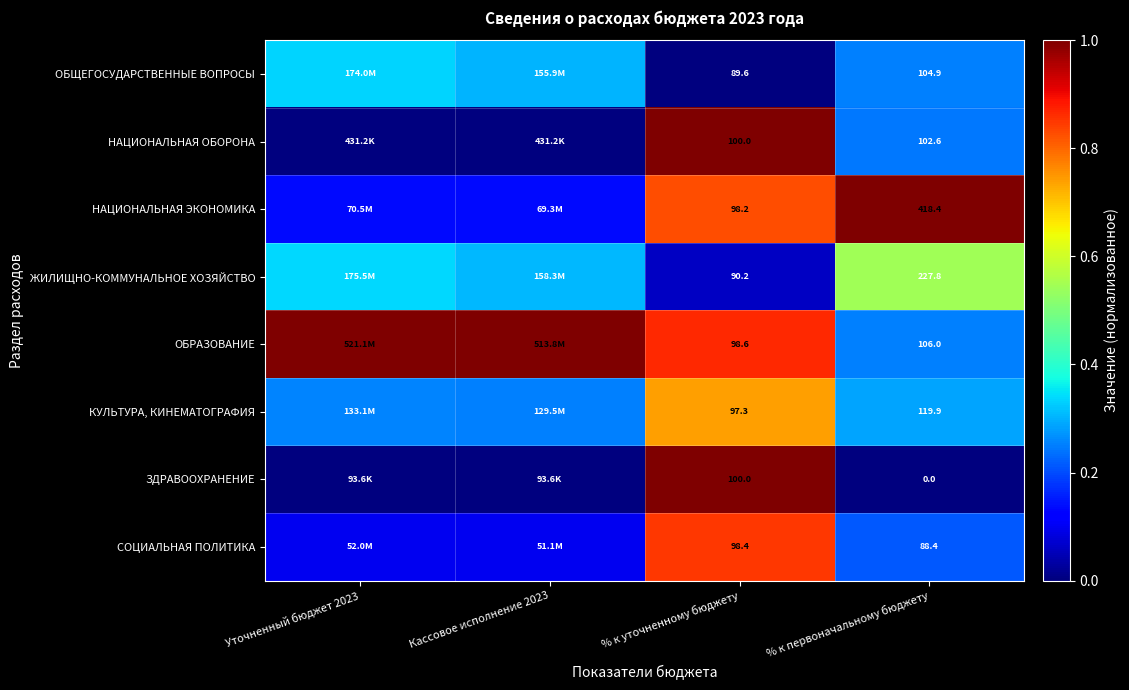

Rank the series at % к первоначальному бюджету from highest to lowest value.

НАЦИОНАЛЬНАЯ ЭКОНОМИКА, ЖИЛИЩНО-КОММУНАЛЬНОЕ ХОЗЯЙСТВО, КУЛЬТУРА, КИНЕМАТОГРАФИЯ, ОБРАЗОВАНИЕ, ОБЩЕГОСУДАРСТВЕННЫЕ ВОПРОСЫ, НАЦИОНАЛЬНАЯ ОБОРОНА, СОЦИАЛЬНАЯ ПОЛИТИКА, ЗДРАВООХРАНЕНИЕ